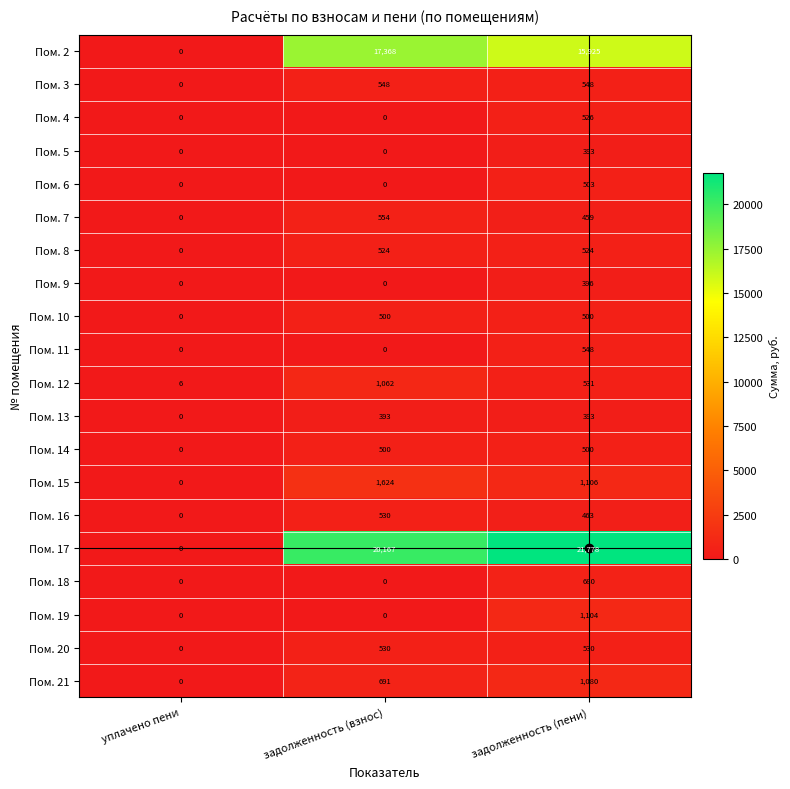

What is the difference between the maximum and minimum values in the Пом. 7 series?

554